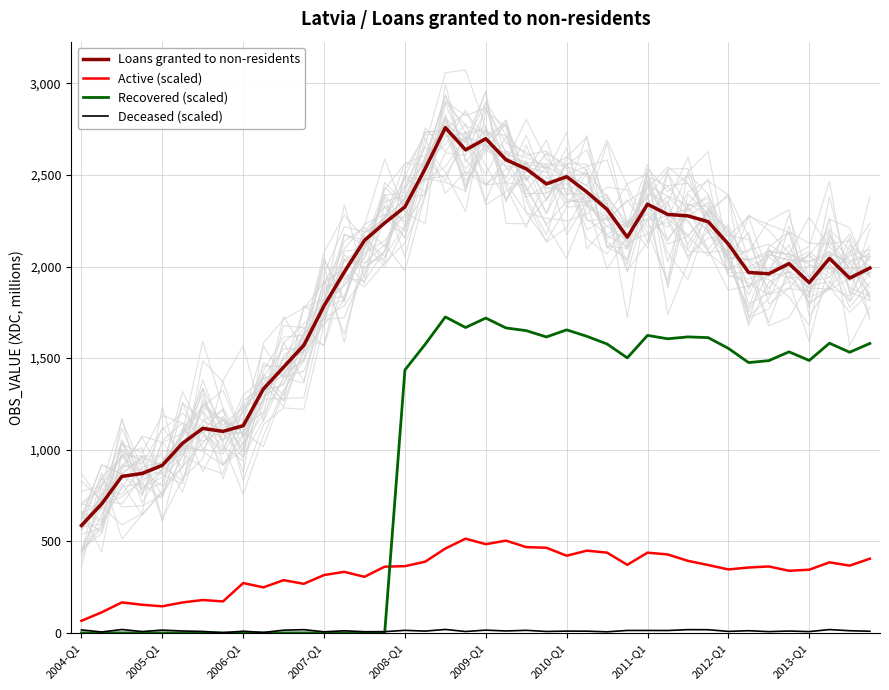

How many lines are shown in the chart?

4